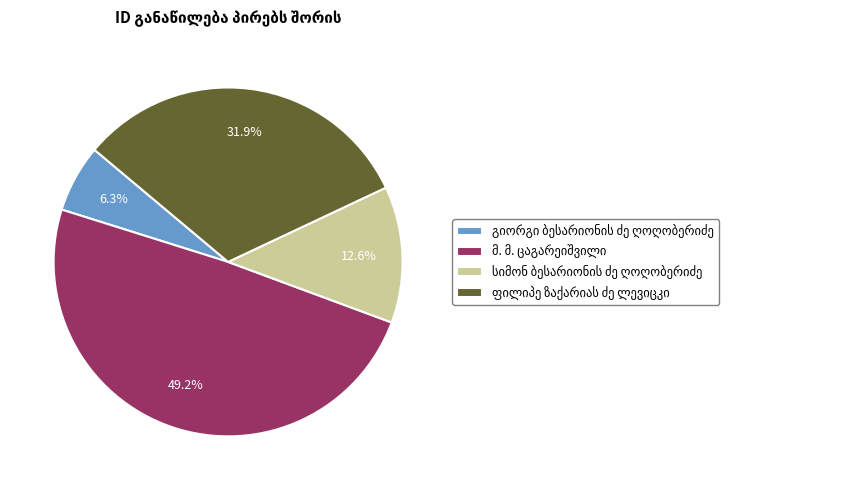

How many slices are in this pie chart?

4